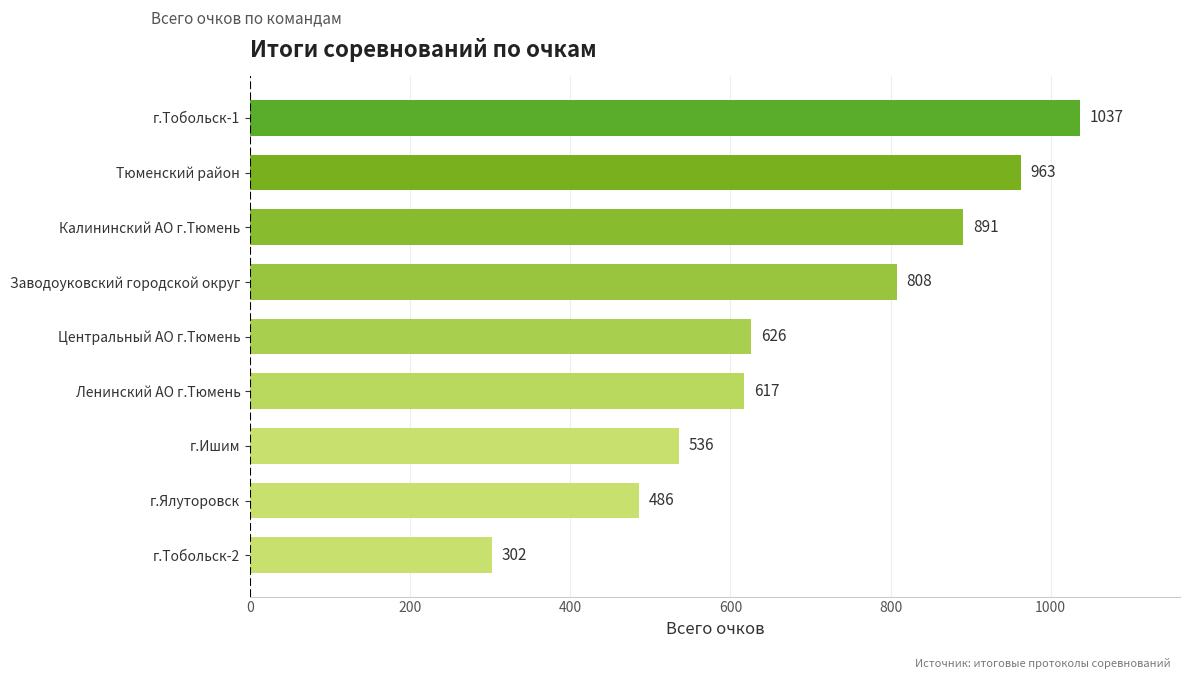

Approximately how many times larger is the value at Центральный АО г.Тюмень compared to Ленинский АО г.Тюмень?

1.0